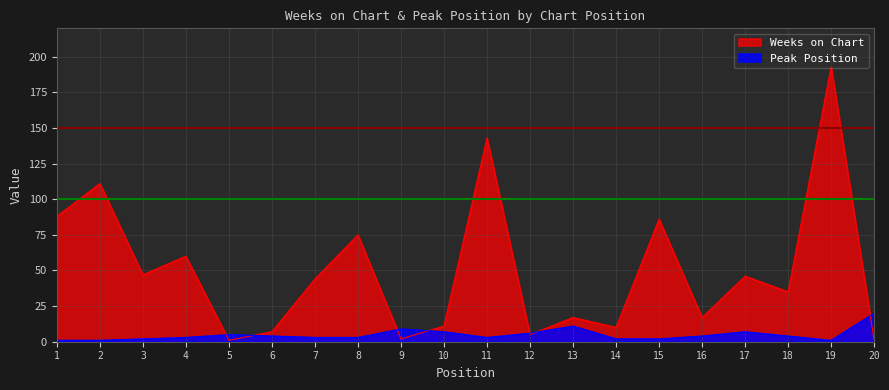

What is the minimum value for Weeks on Chart?

1